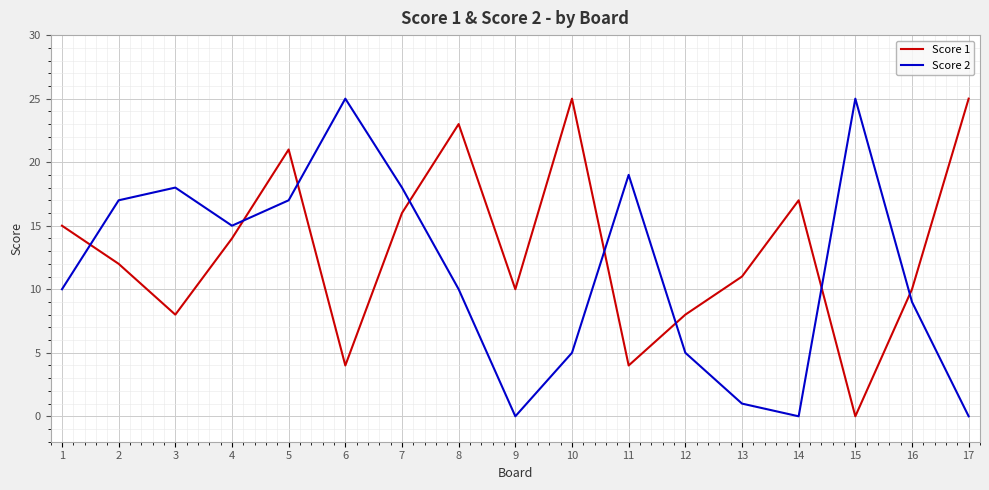

True or false: Score 2 has a value of 17 at 5.

True